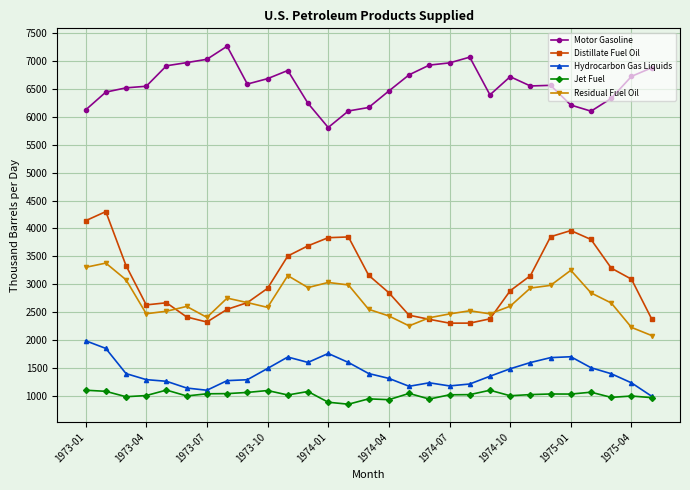

True or false: Jet Fuel and Motor Gasoline intersect in this chart.

False